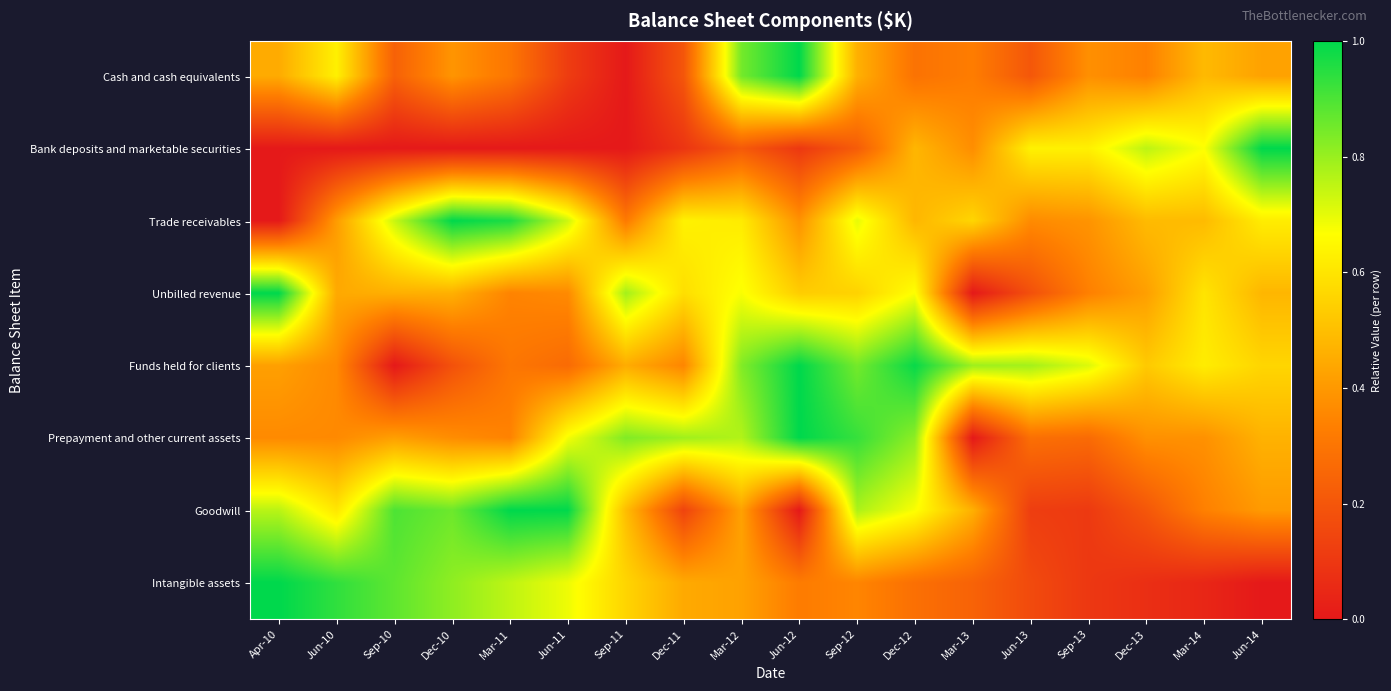

What is the greatest value displayed?

1.0